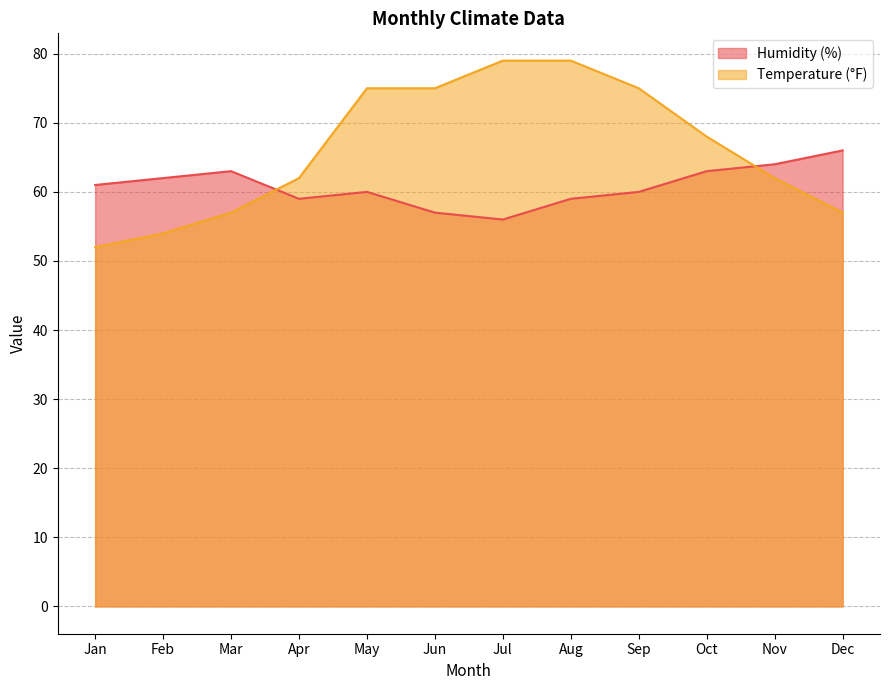

At which category does Humidity (%) reach its first local valley?

Apr